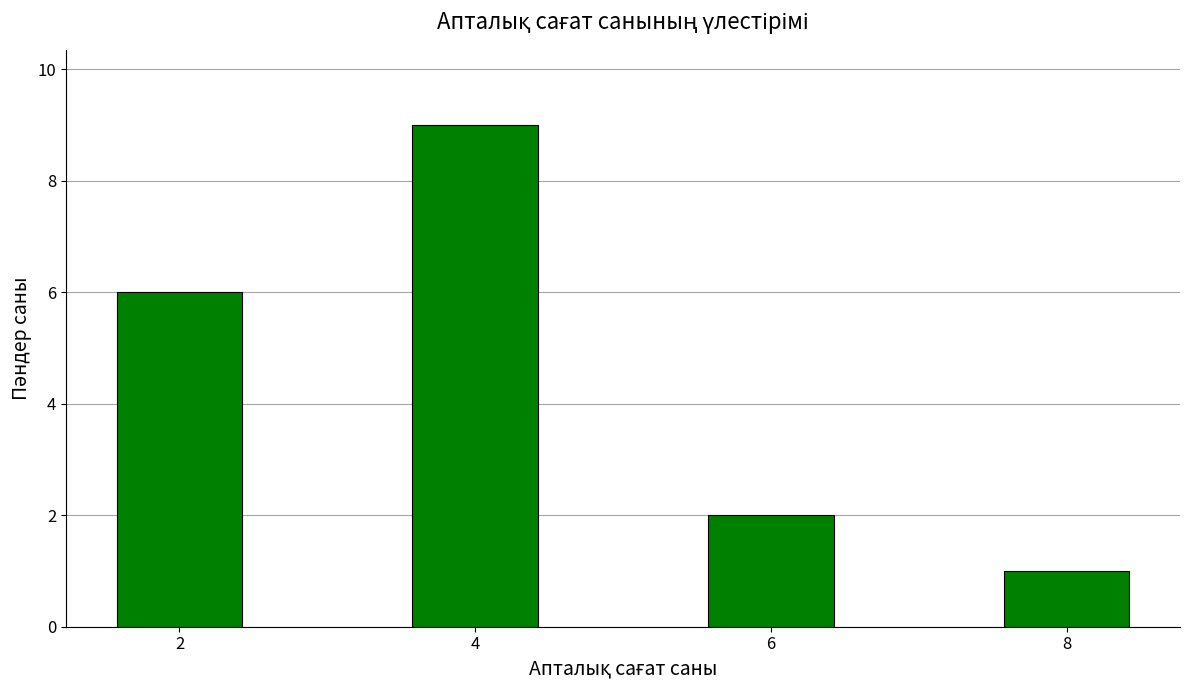

Reading left to right, what are all the values shown in this chart?

6	9	2	1